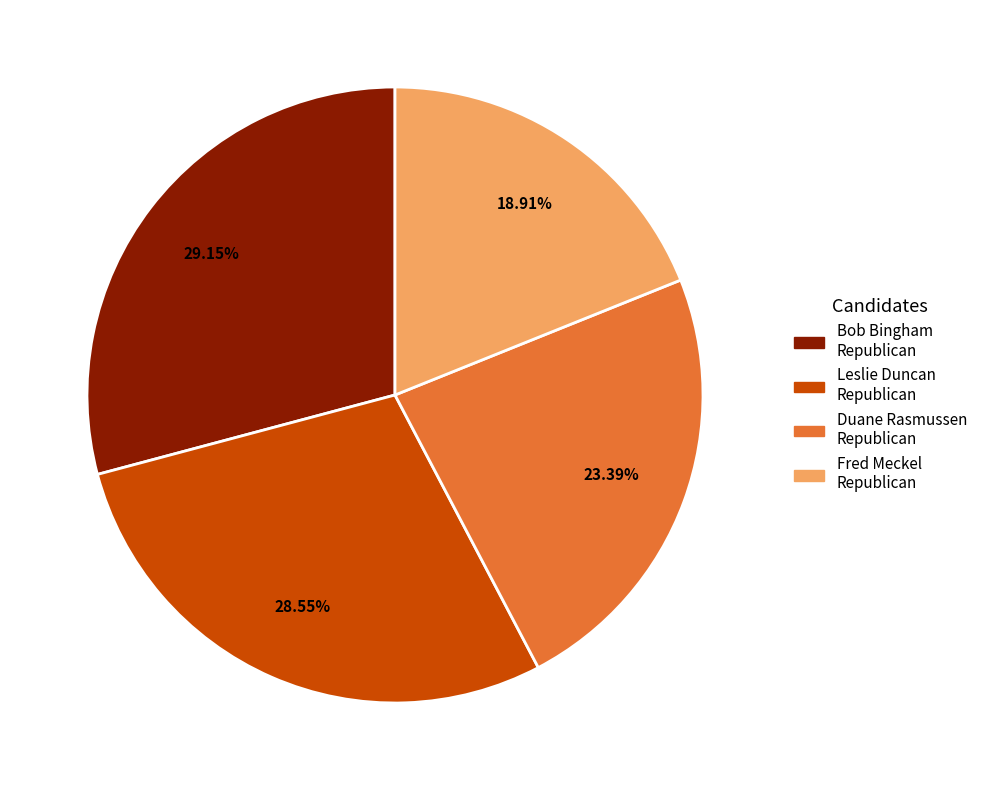

To the nearest percent, what is the difference between the largest and smallest slice percentages?

10%